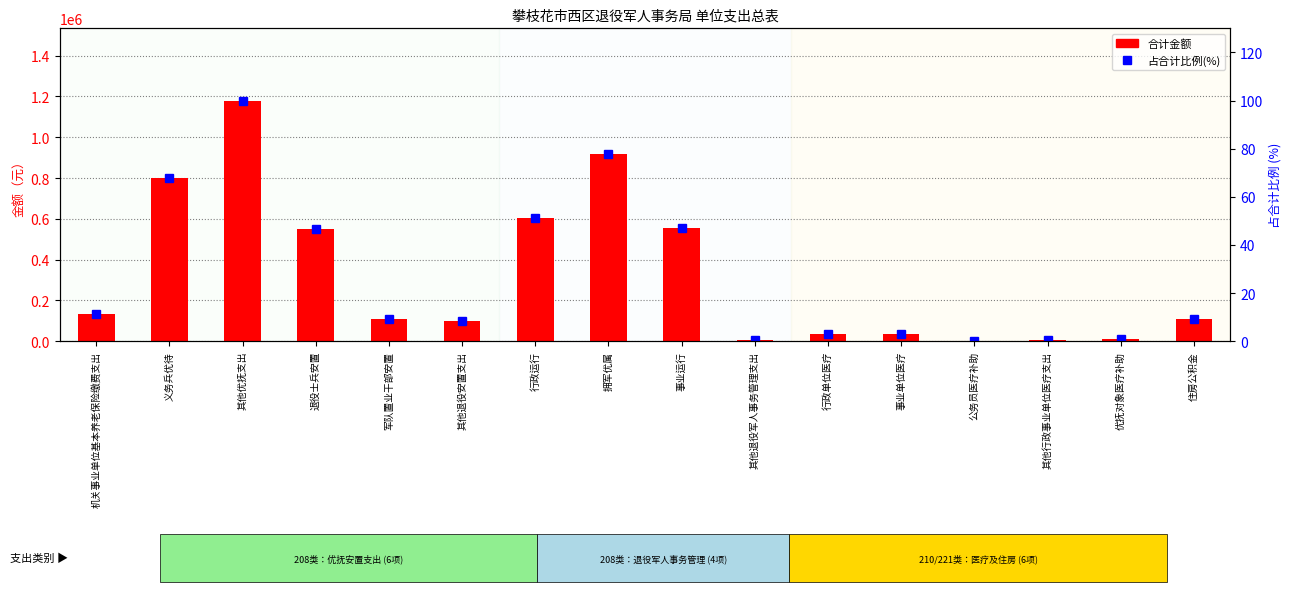

What is the approximate value of 合计 at 行政运行?

606208.4